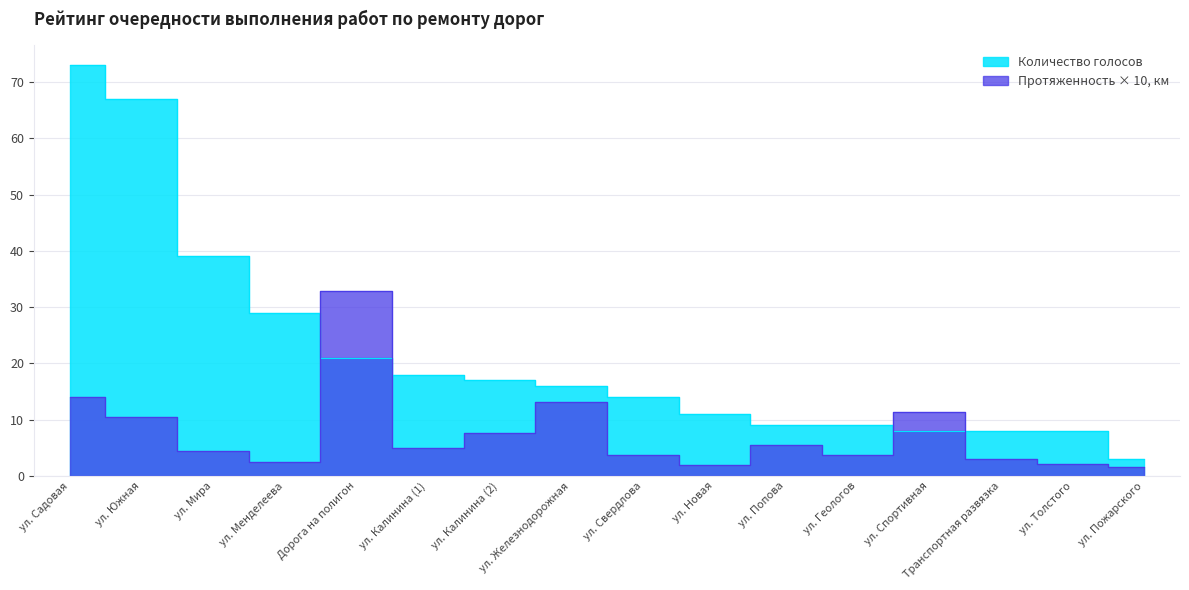

What is the maximum value shown in the chart?

73.0